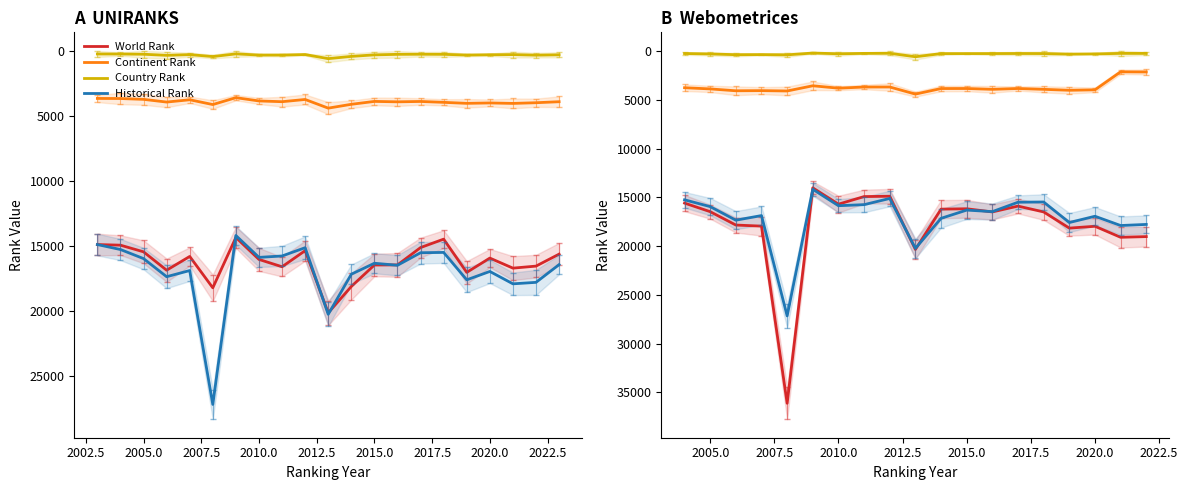

What are all the series names shown in the legend?

World Rank, Continent Rank, Country Rank, Historical Rank